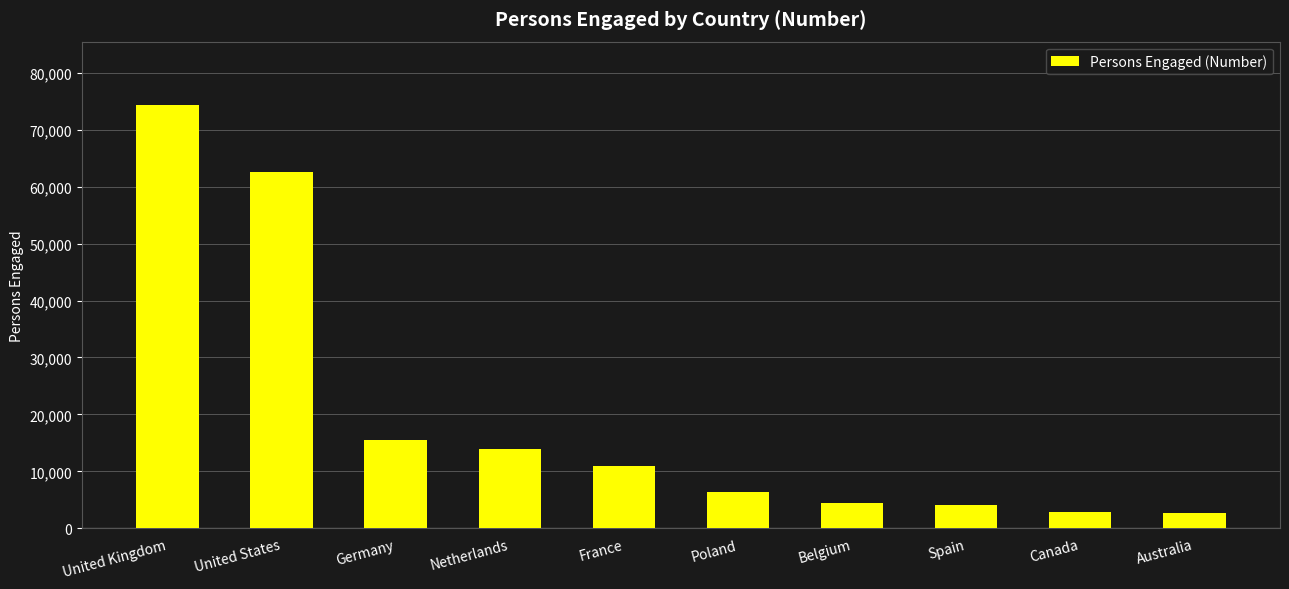

What is the label of the 10th bar from the left?

Australia